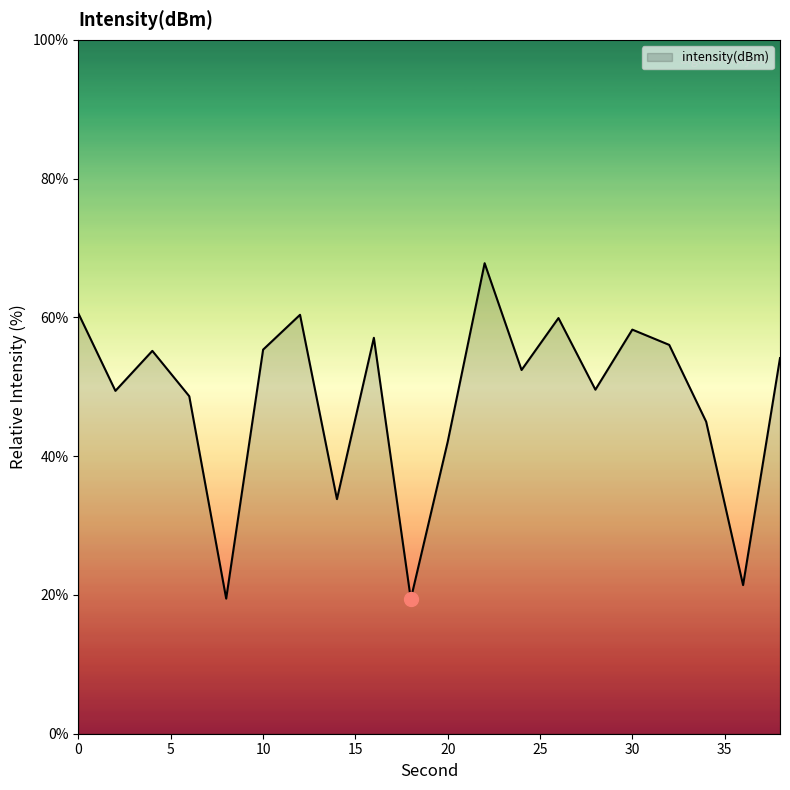

True or false: the data has more than 0 interior local peaks.

True